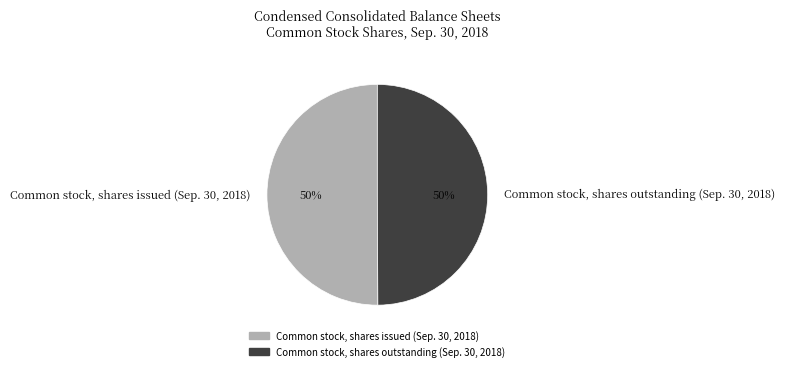

What is the ratio of the value at Common stock, shares outstanding (Sep. 30, 2018) to the value at Common stock, shares issued (Sep. 30, 2018)?

1.0